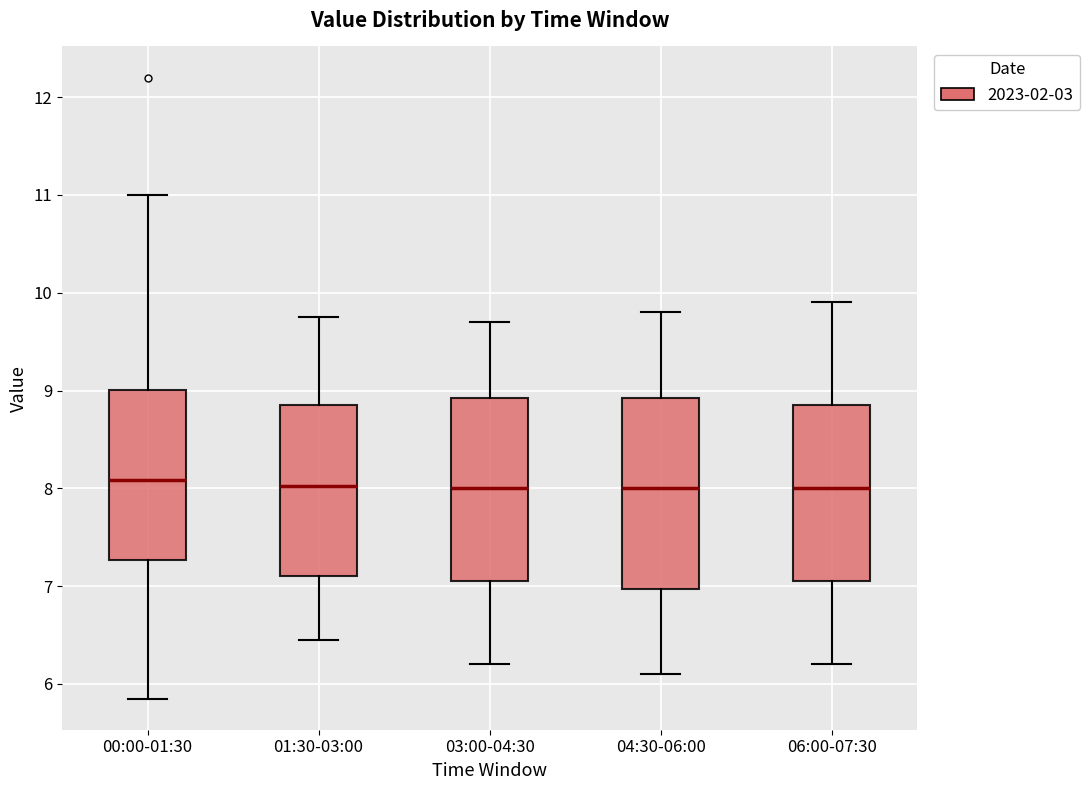

Reading left to right, read every box against the y-axis: the position of its median line, the range the box covers, and the ends of its whiskers. The values are not printed on the chart, so give them approximately, as read against the axis.

00:00-01:30: median 8.1, box 7.3 to 9.0, whiskers 5.9 to 11.0
01:30-03:00: median 8.0, box 7.1 to 8.9, whiskers 6.5 to 9.8
03:00-04:30: median 8.0, box 7.1 to 8.9, whiskers 6.2 to 9.7
04:30-06:00: median 8.0, box 7.0 to 8.9, whiskers 6.1 to 9.8
06:00-07:30: median 8.0, box 7.1 to 8.9, whiskers 6.2 to 9.9